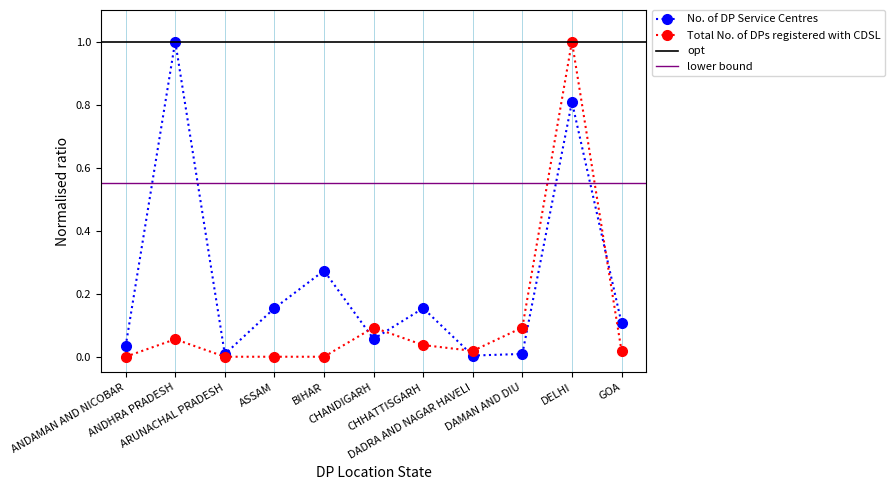

Where do Total No. of DPs registered with CDSL and No. of DP Service Centres first cross each other?

BIHAR and CHANDIGARH